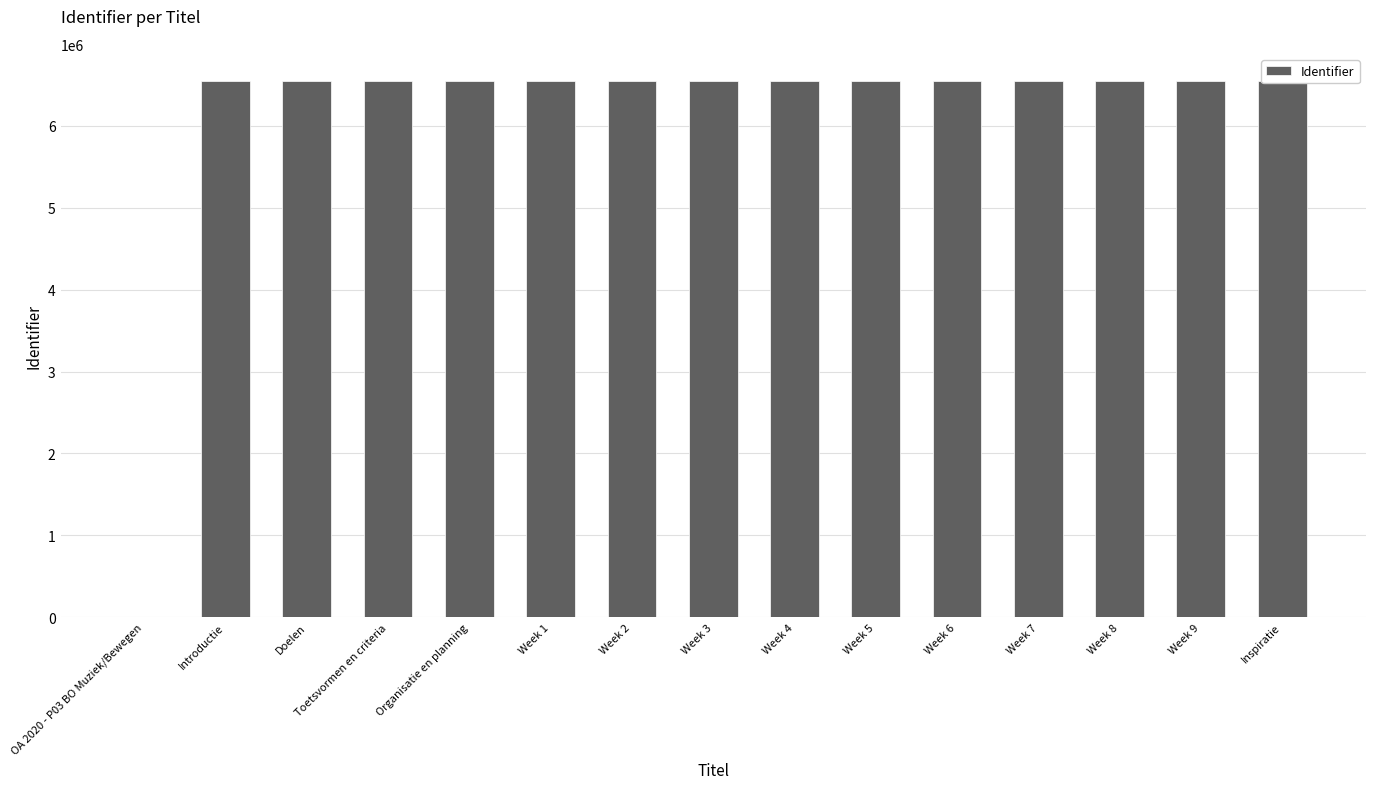

Count the number of data series in this chart.

1